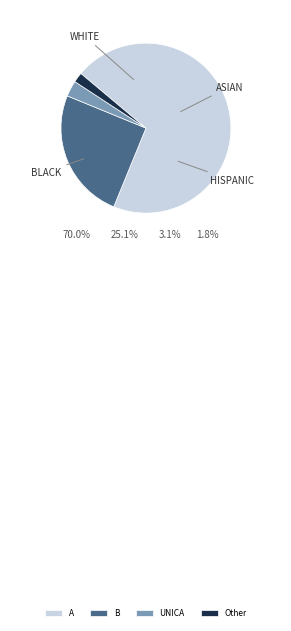

To the nearest percent, what is the difference between the Other and A slice percentages?

68%